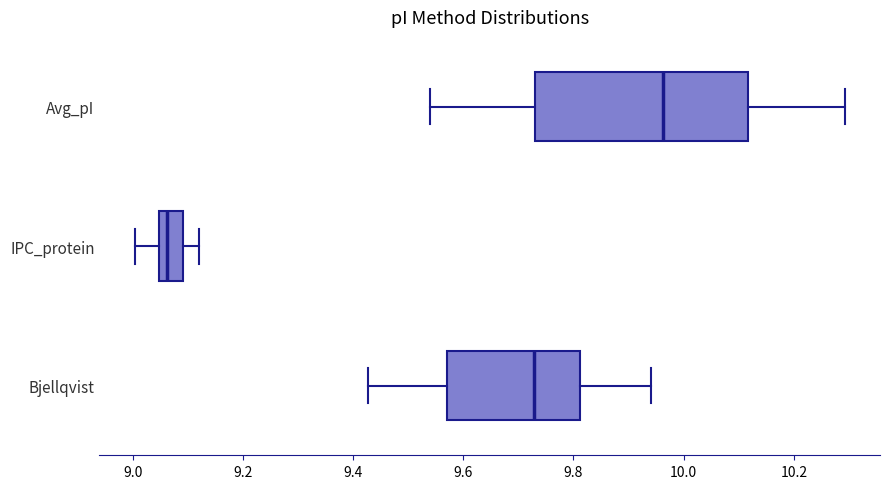

Which box is the widest, from its left edge to its right edge?

Avg_pI